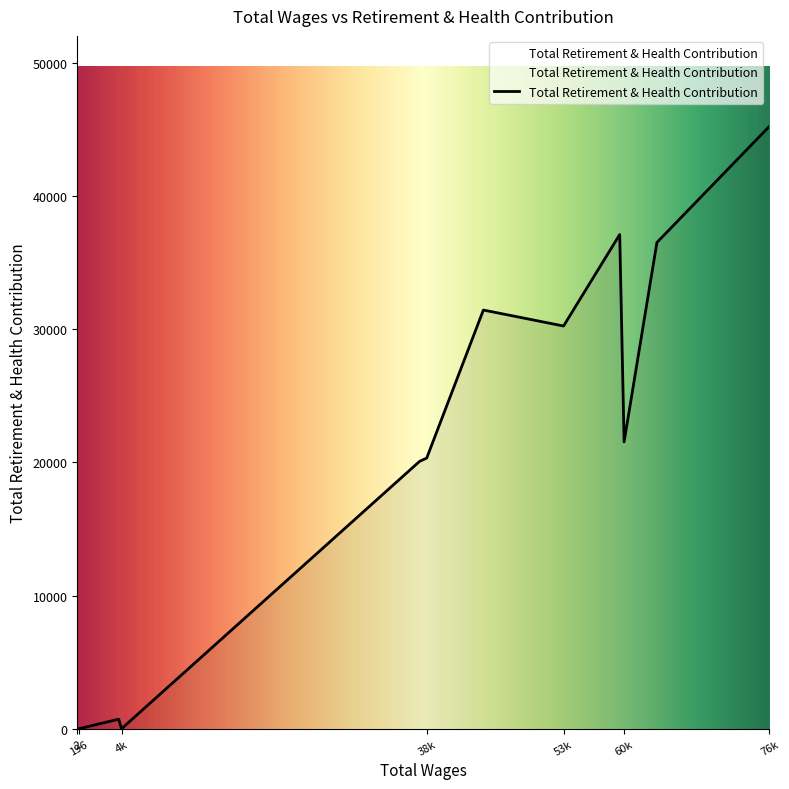

What is the difference between the maximum and minimum values?

45235